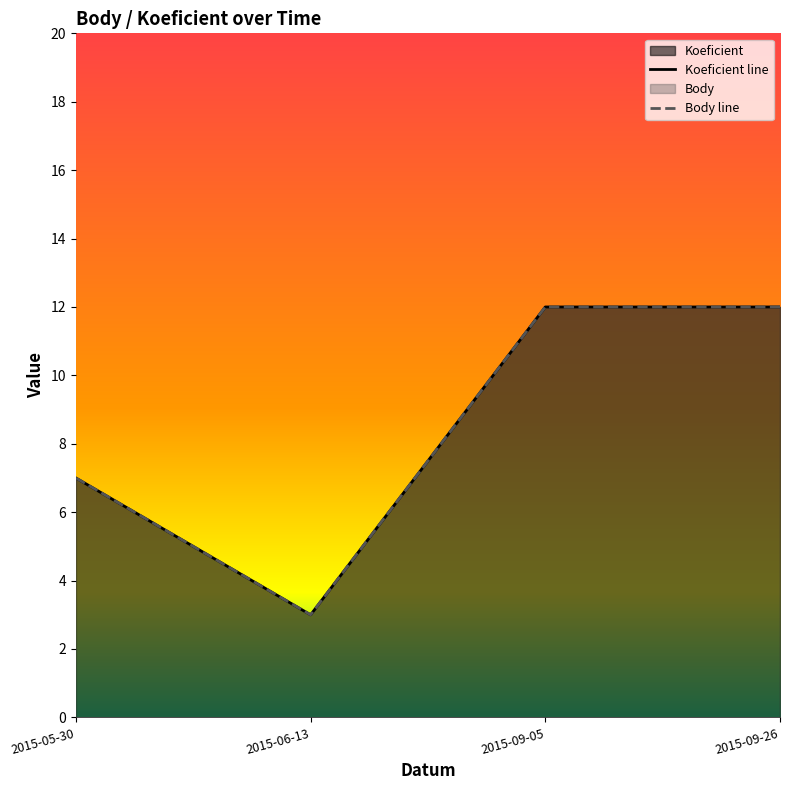

What is the label of the 4th point from the left?

2015-09-26